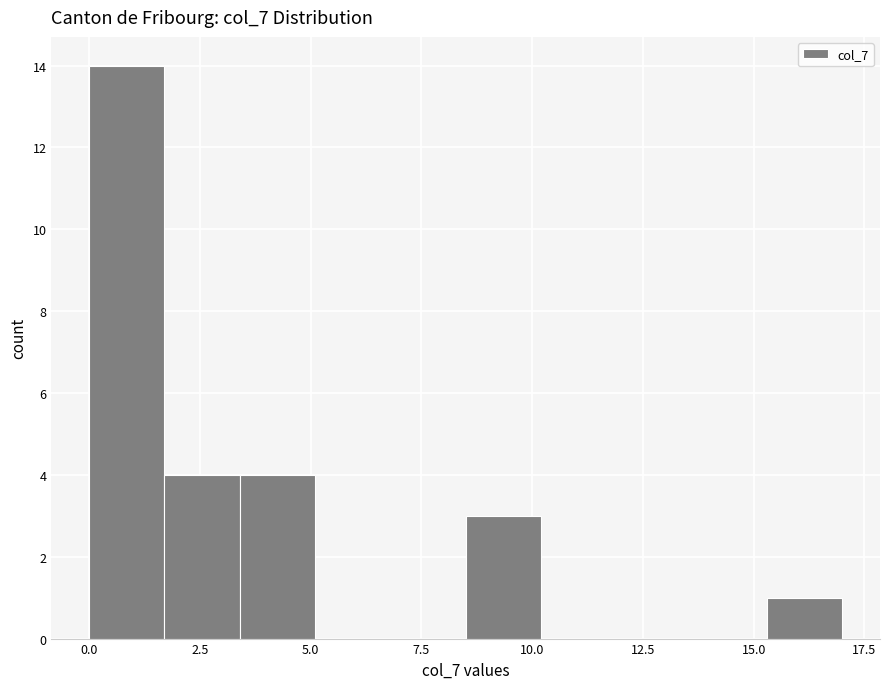

Around what value on the x-axis is the tallest bar? Give the approximate position of its centre, as read against the axis.

1.0